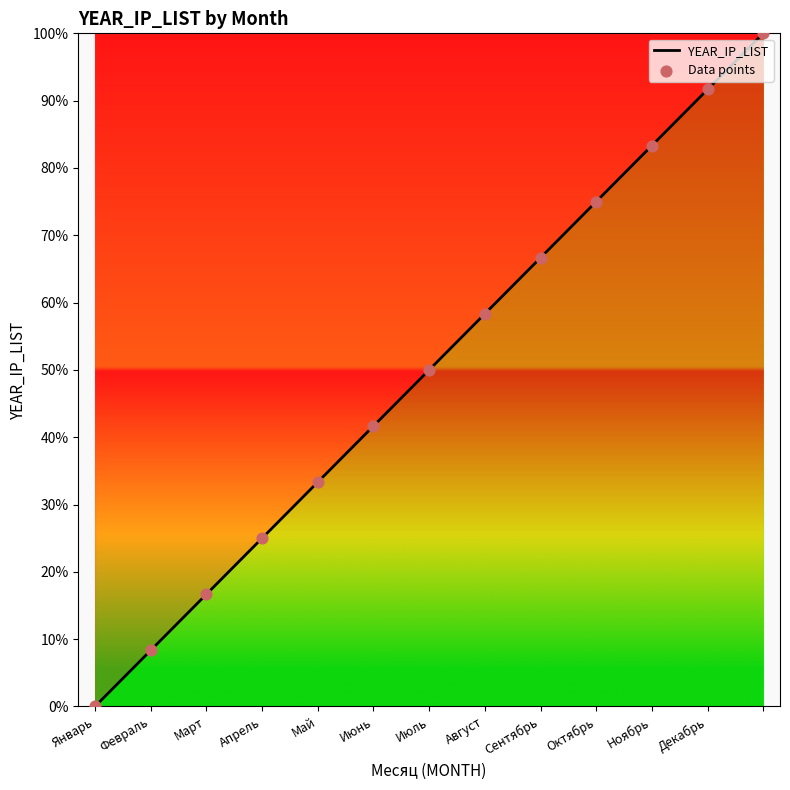

Approximately how many times larger is the value at Октябрь compared to Сентябрь?

1.1